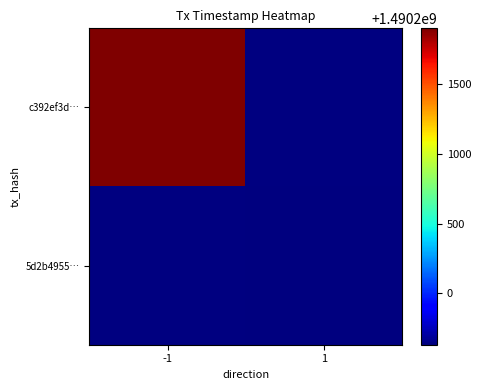

At 1, list the series in order from largest to smallest.

c392ef3d…, 5d2b4955…